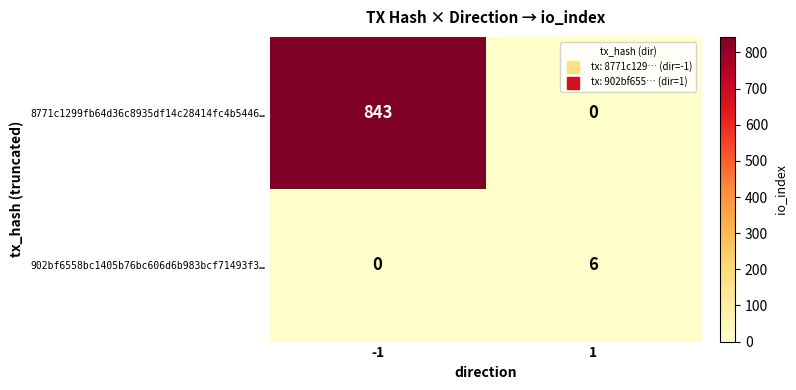

Rank the series at -1 from highest to lowest value.

8771c1299fb64d36c8935df14c28414fc4b5446…, 902bf6558bc1405b76bc606d6b983bcf71493f3…